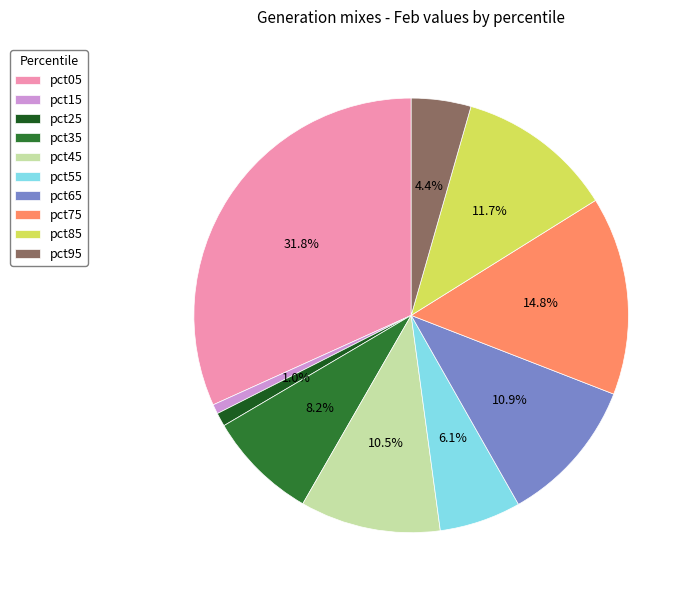

What portion of the pie excludes pct25?

99.0%